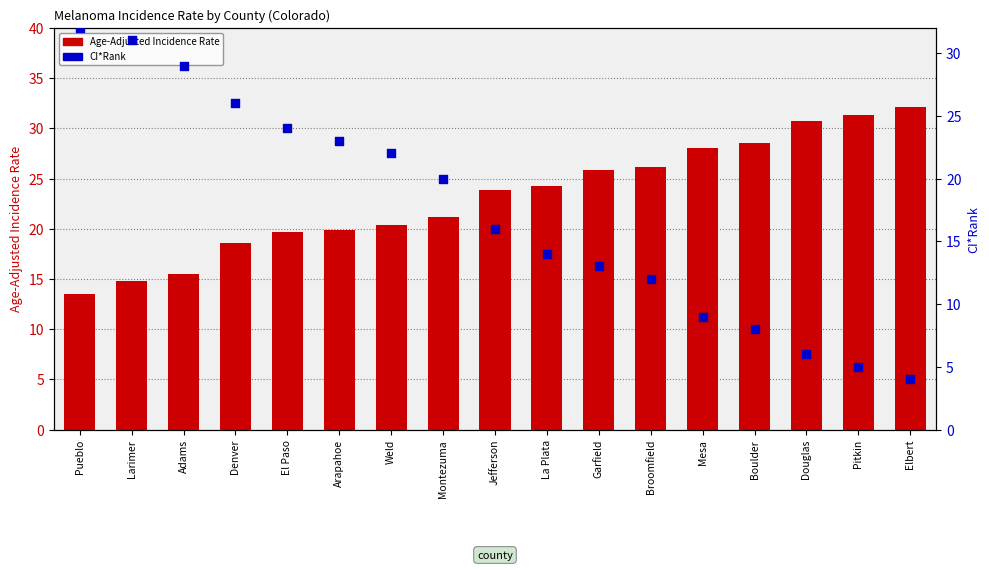

Which series has the widest spread of Y values?

CI*Rank